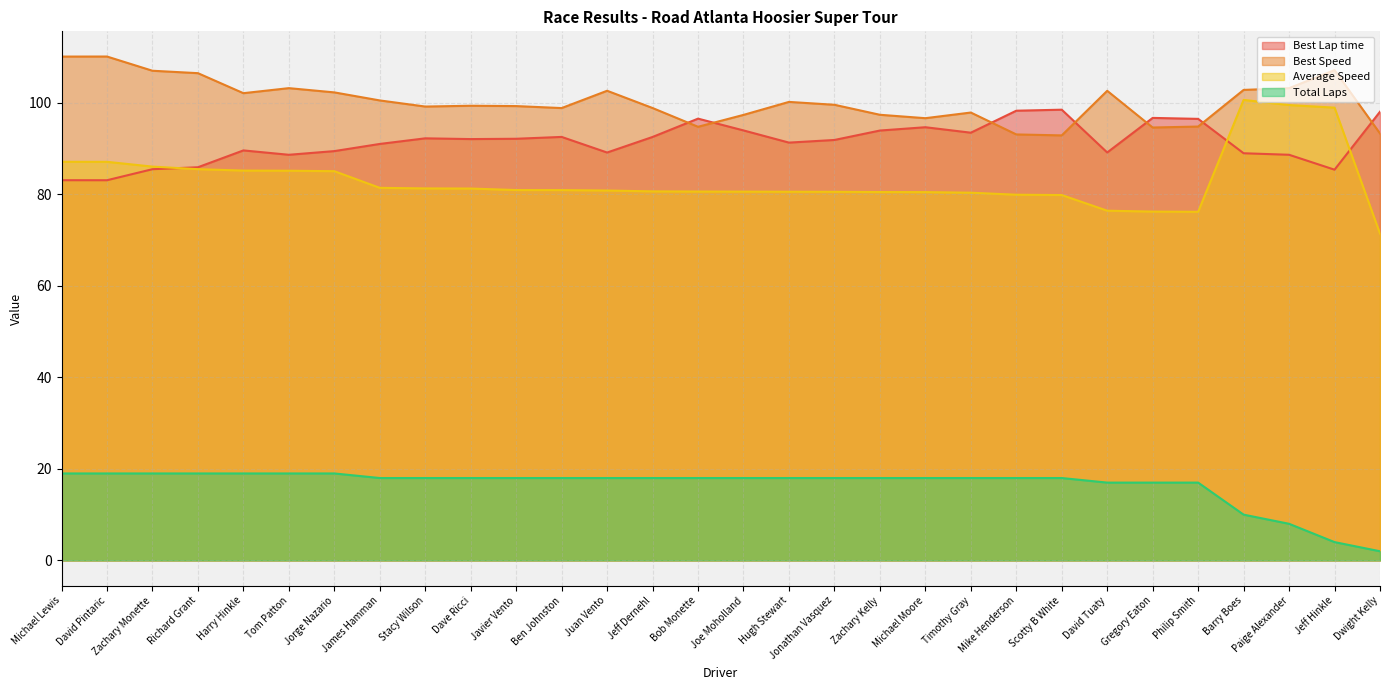

Rank the series by their maximum value, from highest to lowest.

Best Speed, Average Speed, Best Lap time, Total Laps